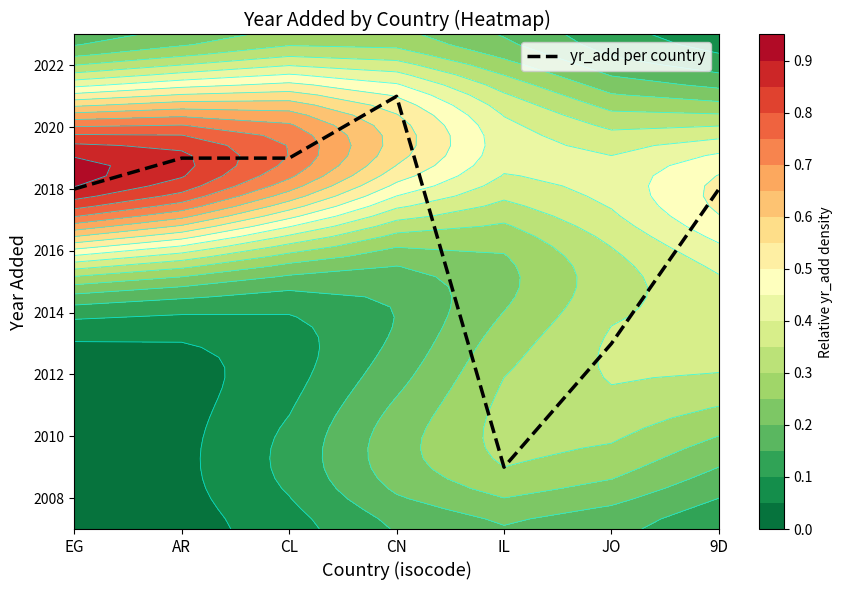

List the labels in order of value, smallest first.

IL, JO, EG, 9D, AR, CL, CN